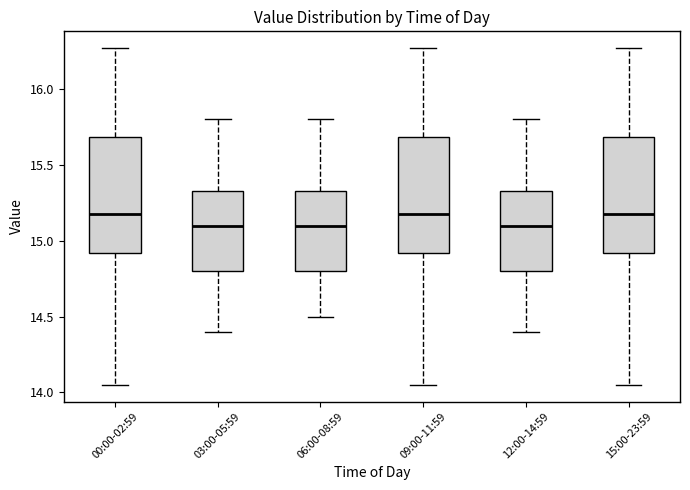

Where does the lower whisker of the box for 12:00-14:59 end on the y-axis? The values are not printed on the chart, so give them approximately, as read against the axis.

14.40